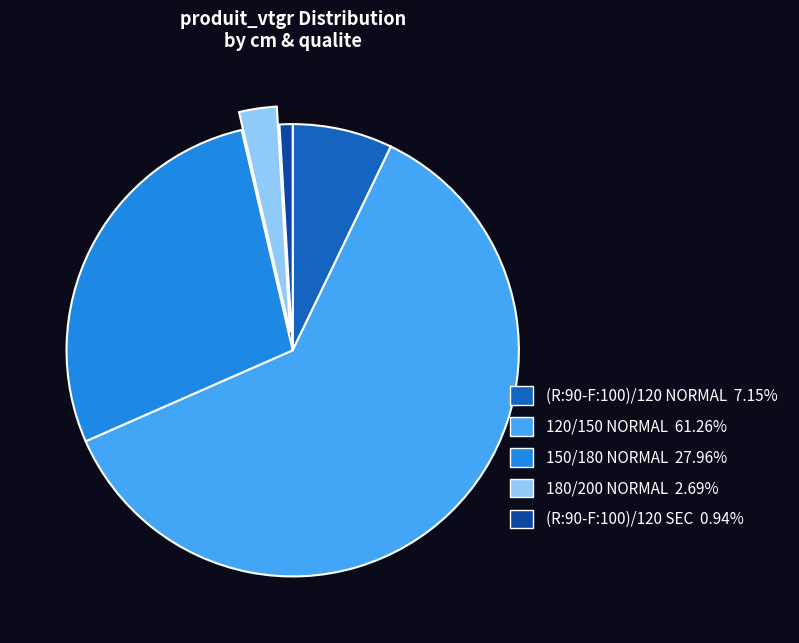

Do 180/200 NORMAL 2.69% and 120/150 NORMAL 61.26% together represent more than half of the pie?

Yes